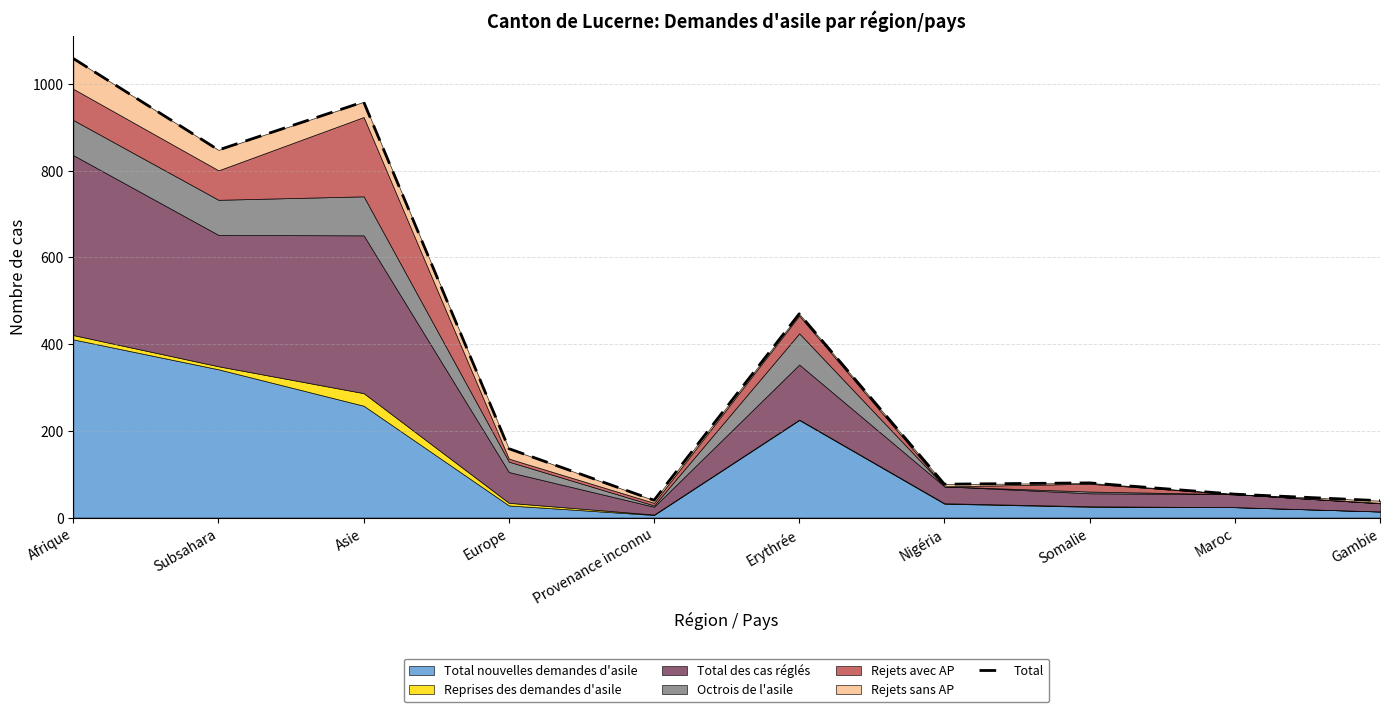

At which label is the value closest to 549?

Erythrée